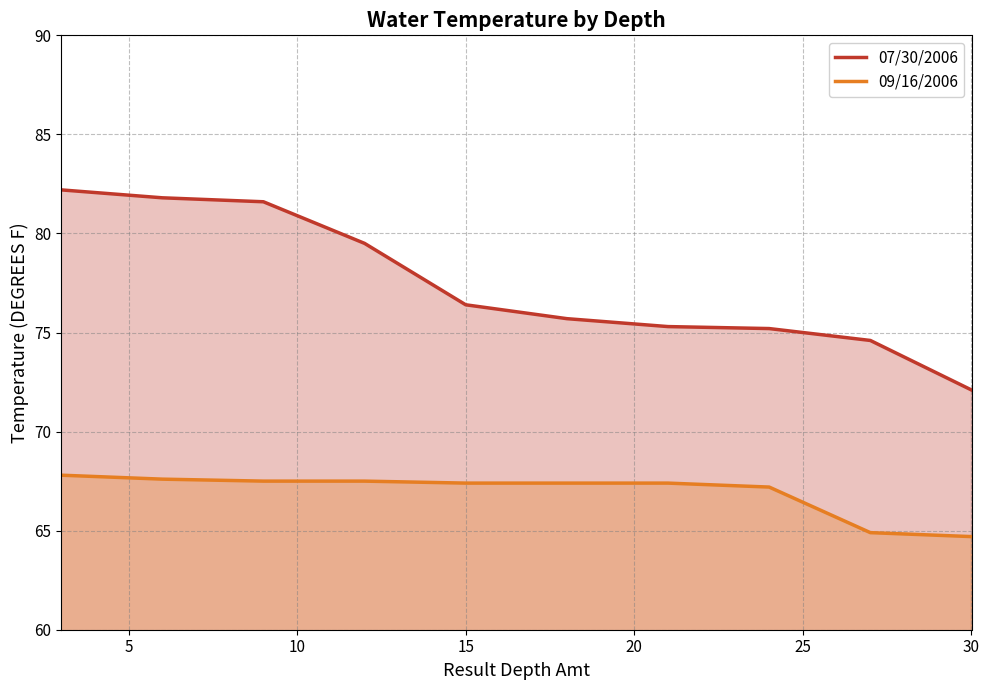

True or false: 09/16/2006 and 07/30/2006 cross at least once.

False